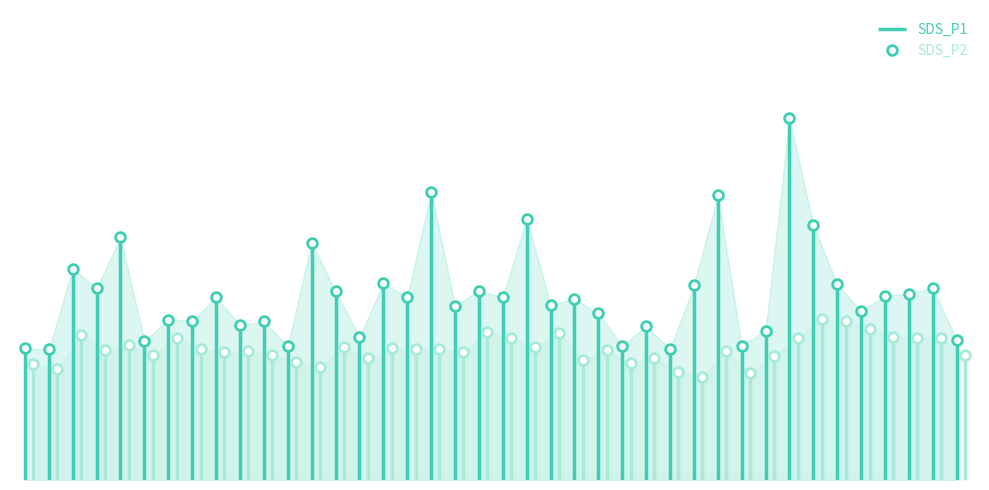

What is the difference between the maximum and second lowest values in the SDS_P2 series?

2.0